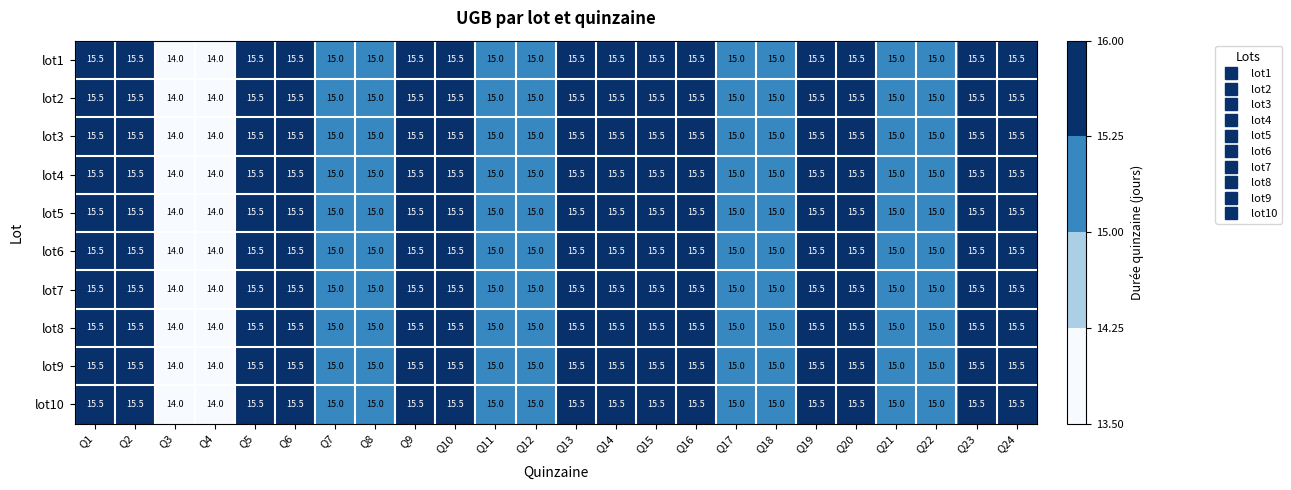

What is the maximum value for lot5?

15.5